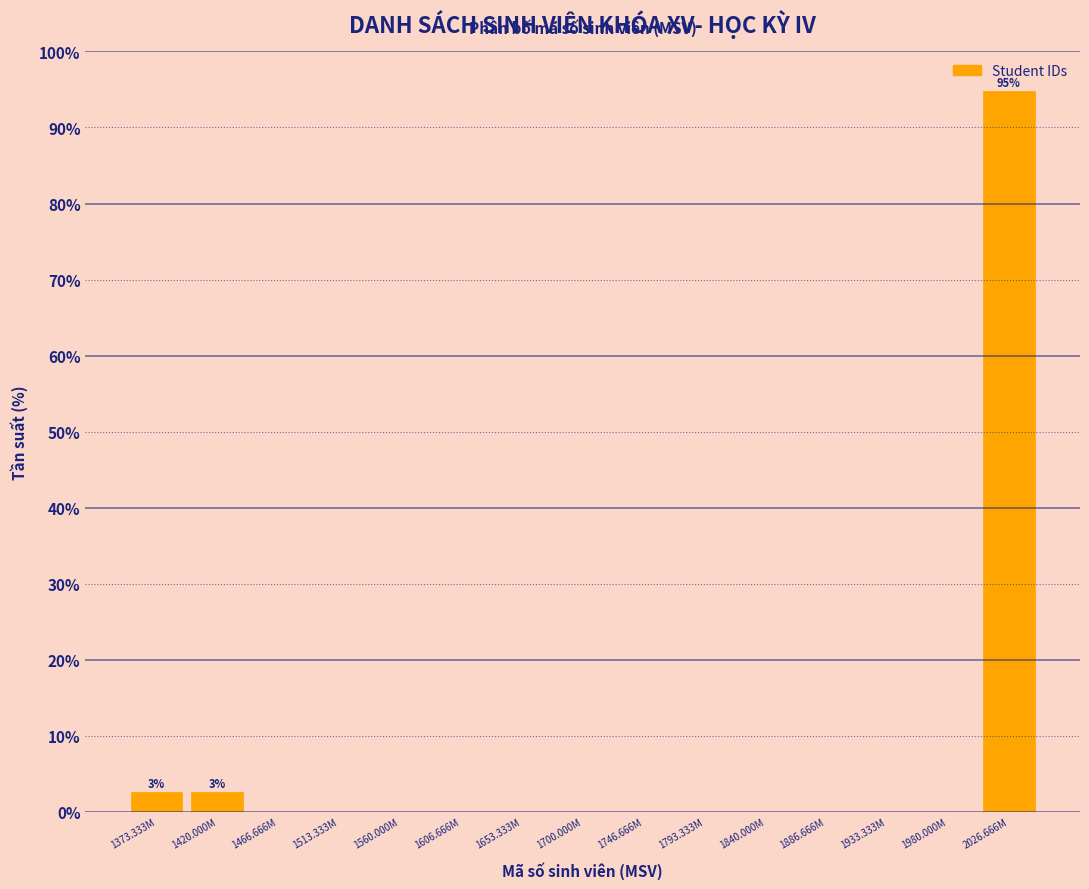

Reading left to right, what are all the values shown in this chart?

1373.333M=2.6	1420.000M=2.6	1466.666M=0.0	1513.333M=0.0	1560.000M=0.0	1606.666M=0.0	1653.333M=0.0	1700.000M=0.0	1746.666M=0.0	1793.333M=0.0	1840.000M=0.0	1886.666M=0.0	1933.333M=0.0	1980.000M=0.0	2026.666M=94.7